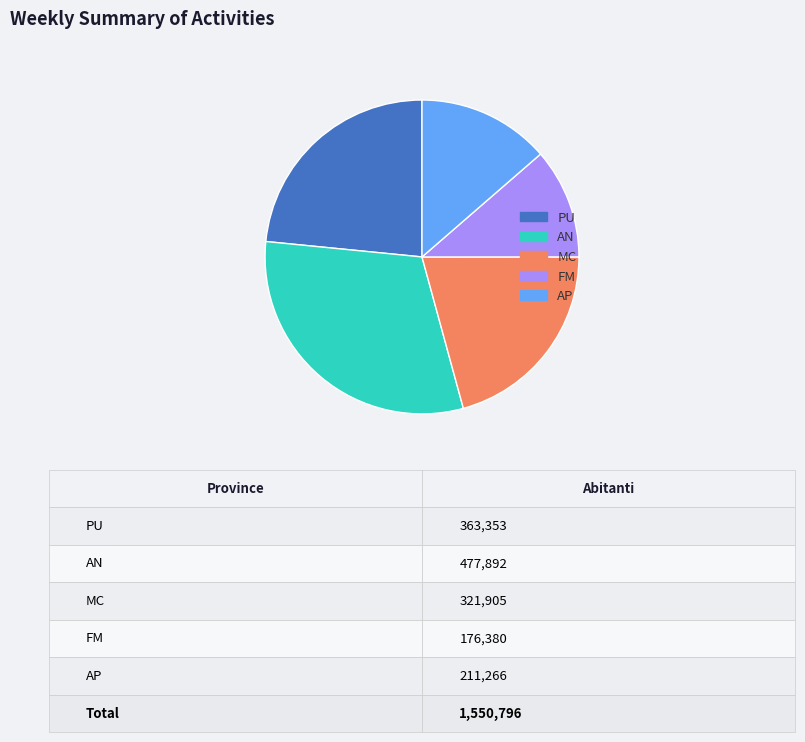

How many segments does this pie chart have?

5